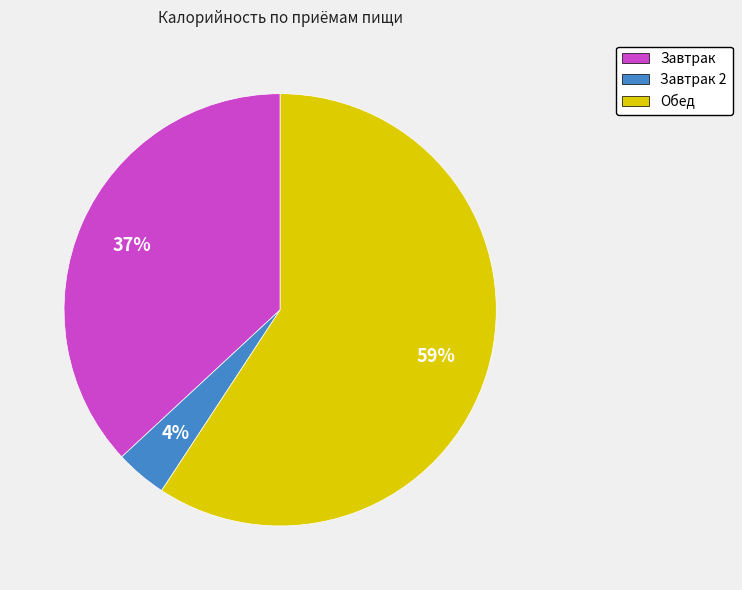

Which slice represents more than half of the pie?

Обед